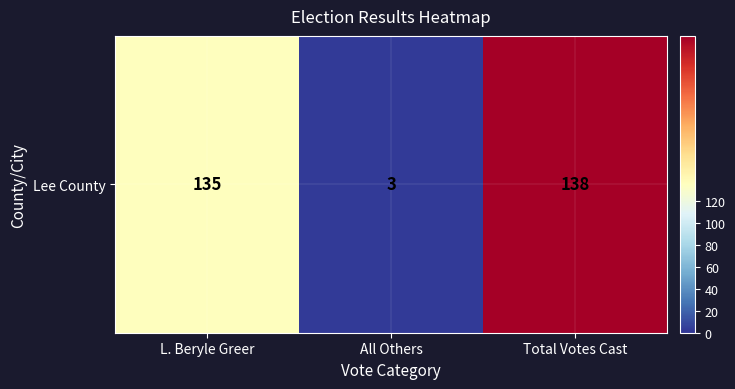

What is the greatest value displayed?

138